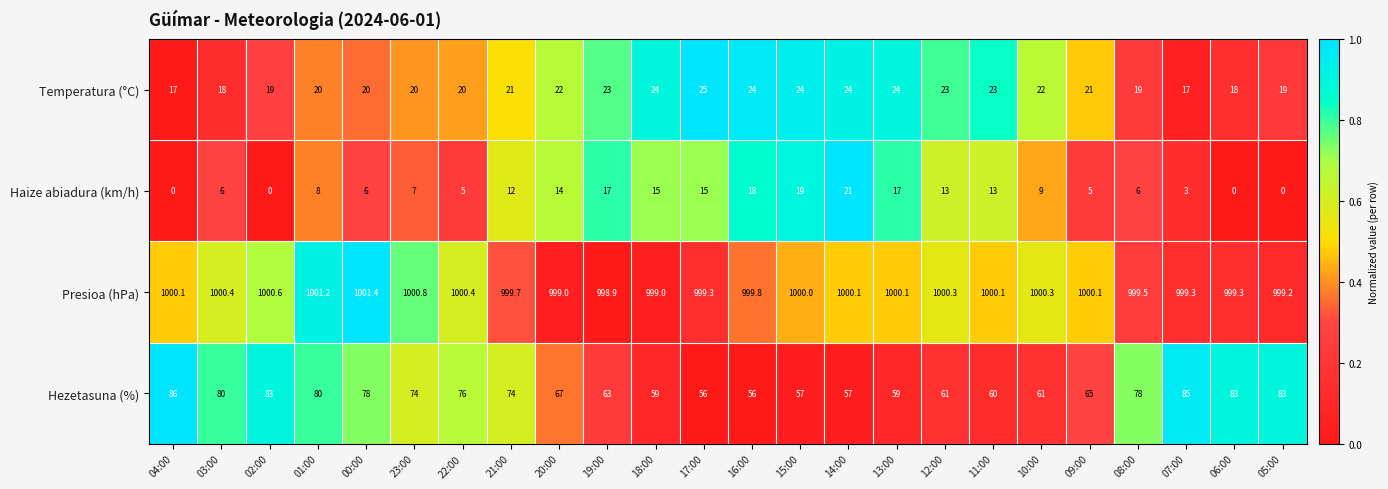

At how many categories does at least one series exceed 0?

24